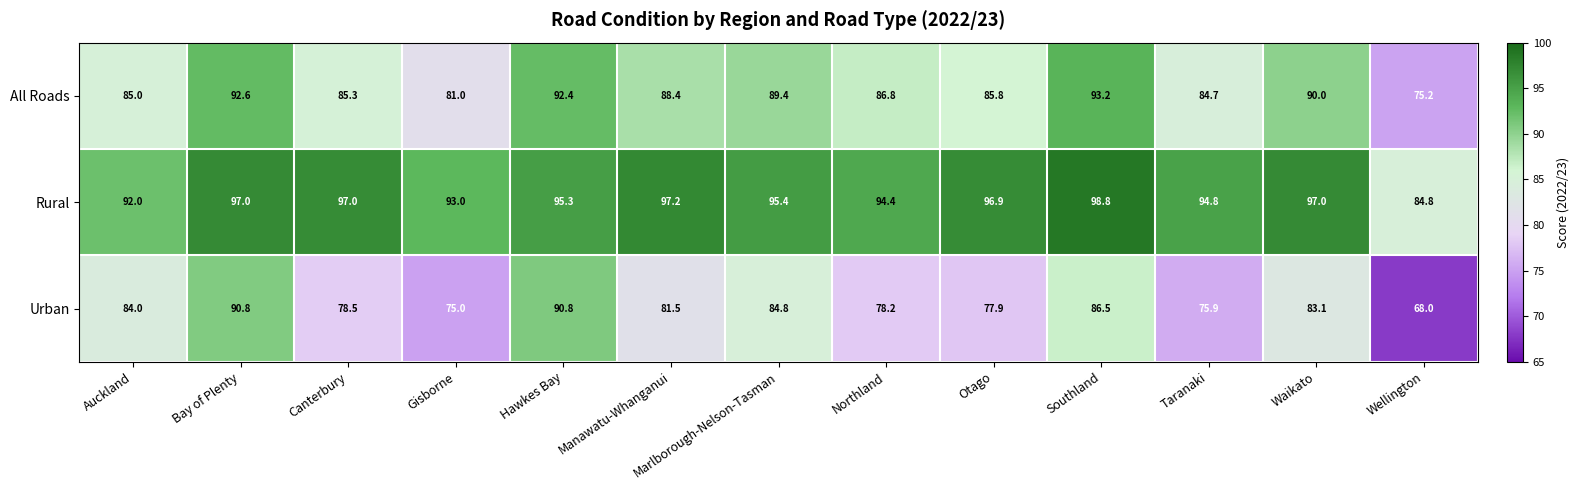

At Hawkes Bay, list the series in order from smallest to largest.

Urban, All Roads, Rural